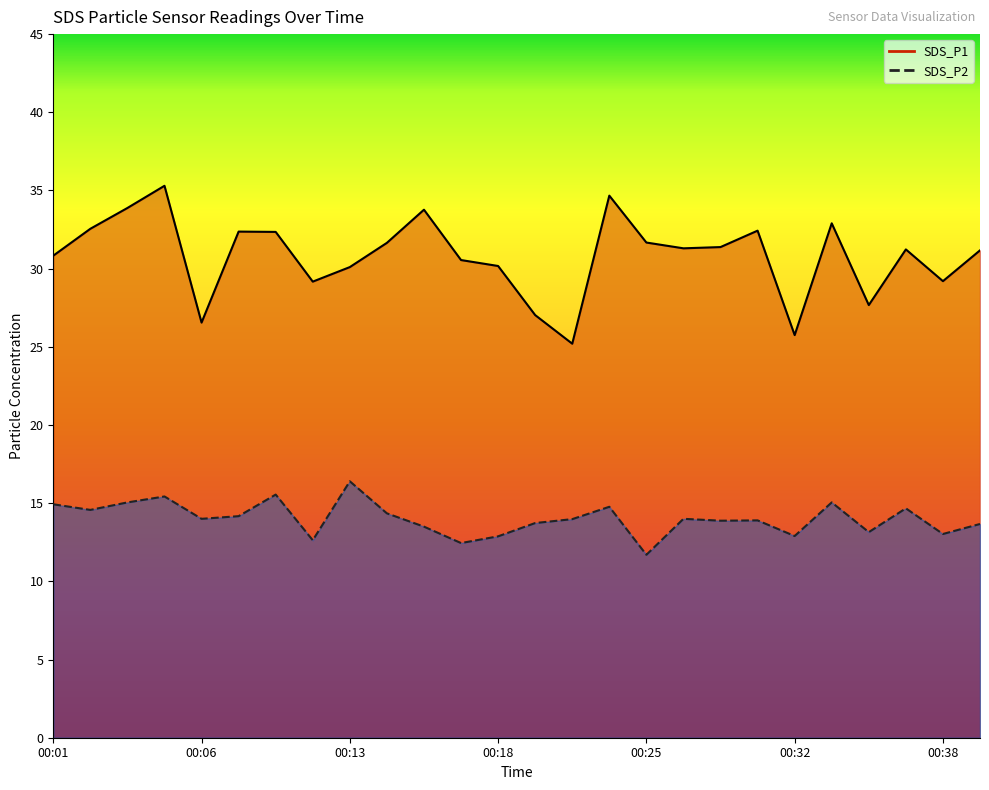

In SDS_P1, how many points are higher than both neighbors (excluding endpoints)?

7